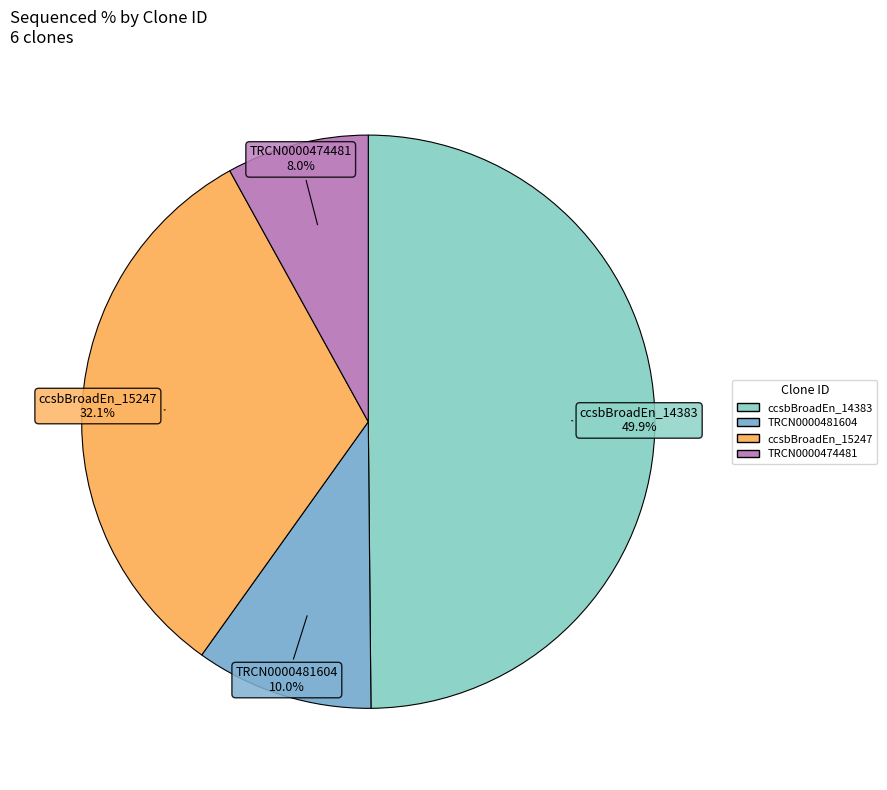

Which slice is the largest?

ccsbBroadEn_14383